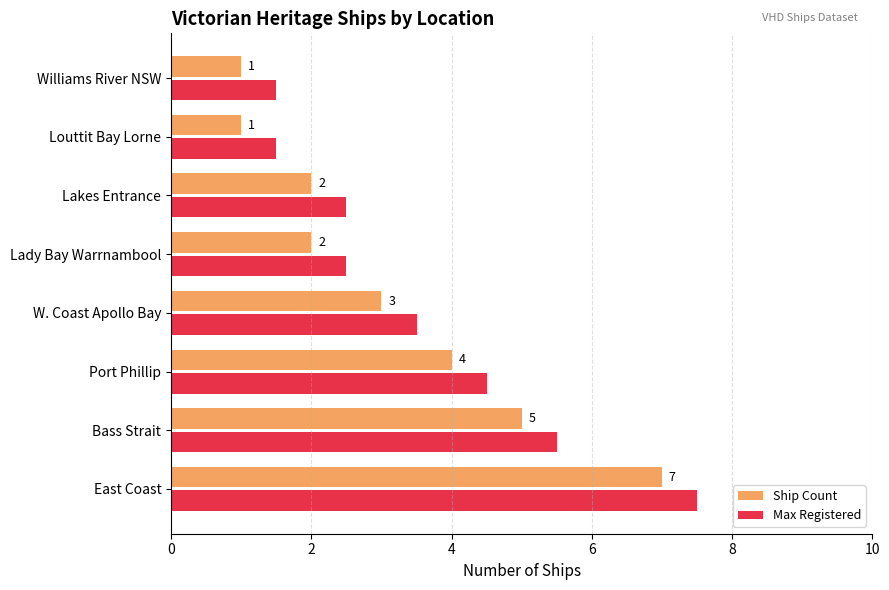

Count the Ship Count values in the range 2 to 5.

5